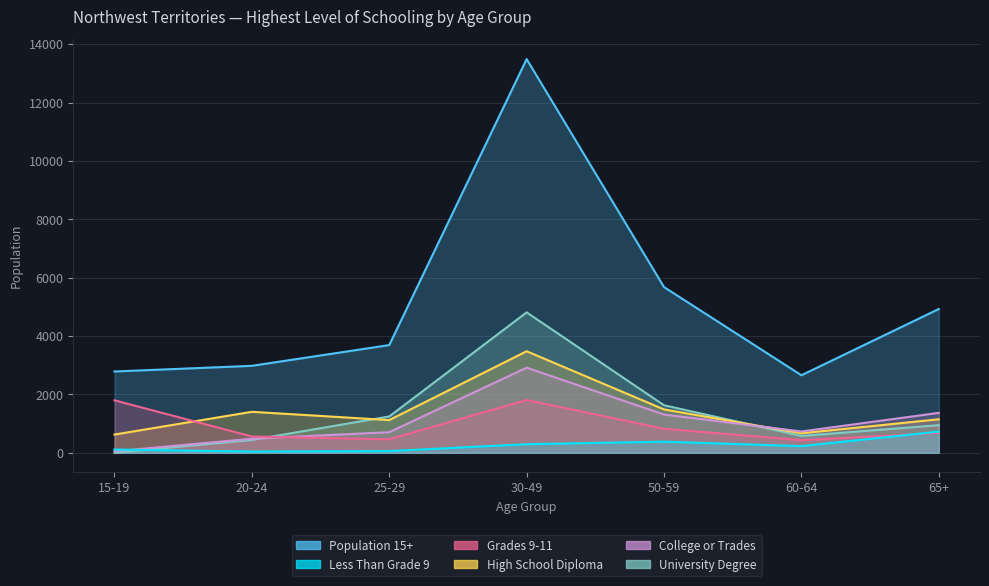

What is the label of the 1st point from the right?

65+